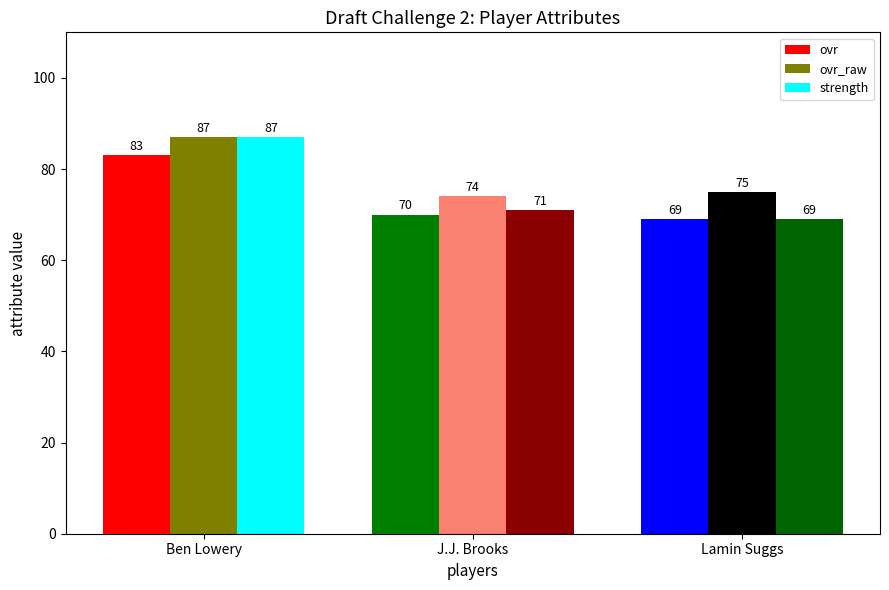

Which label corresponds to the smallest value in the chart?

Lamin Suggs